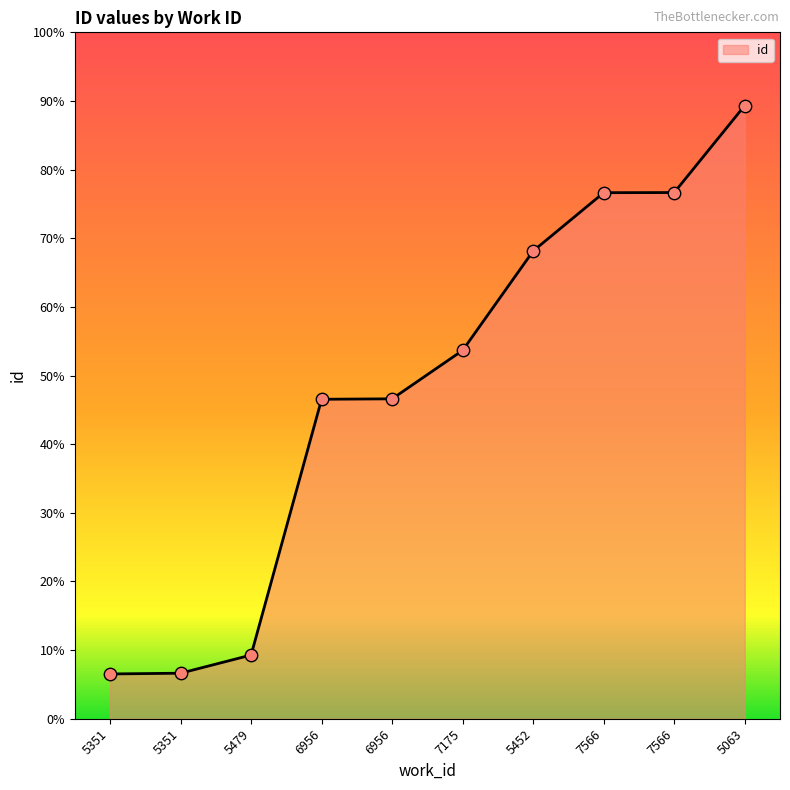

What is the ratio of the value at 5351 to the value at 5351?

1.0